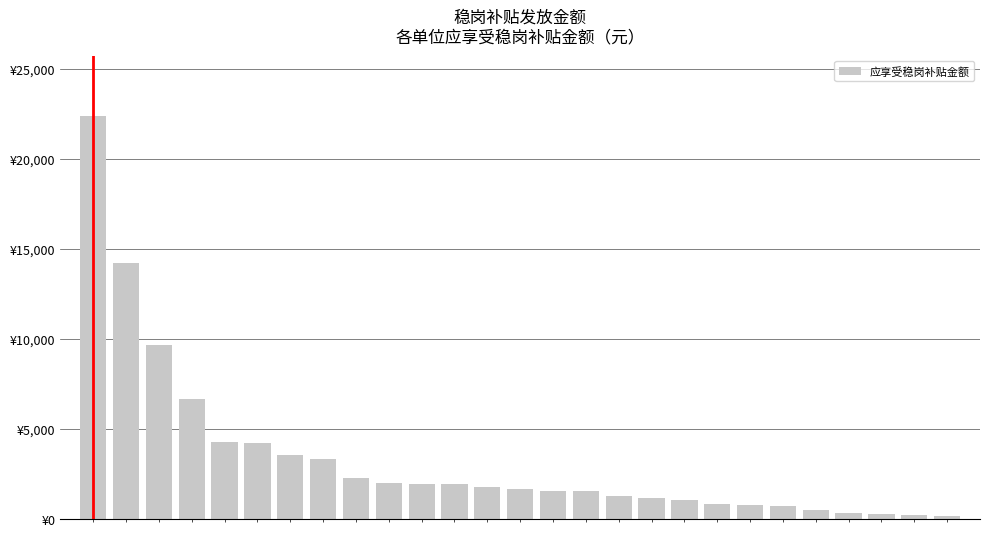

Are the bars horizontal?

No